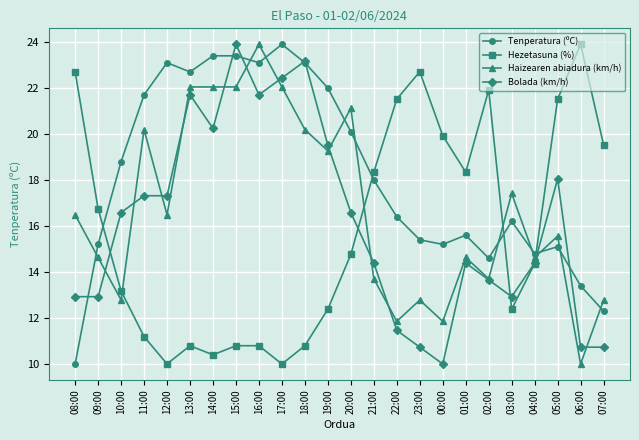

What is the difference between the Tenperatura (ºC) values at 00:00 and 13:00?

7.5